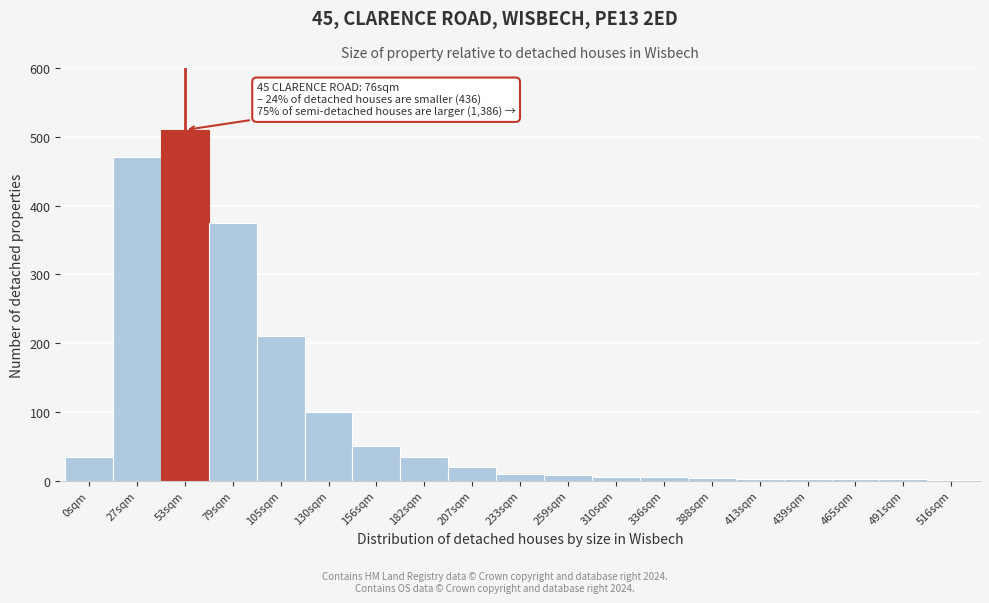

At which label is the value closest to 255?

105sqm